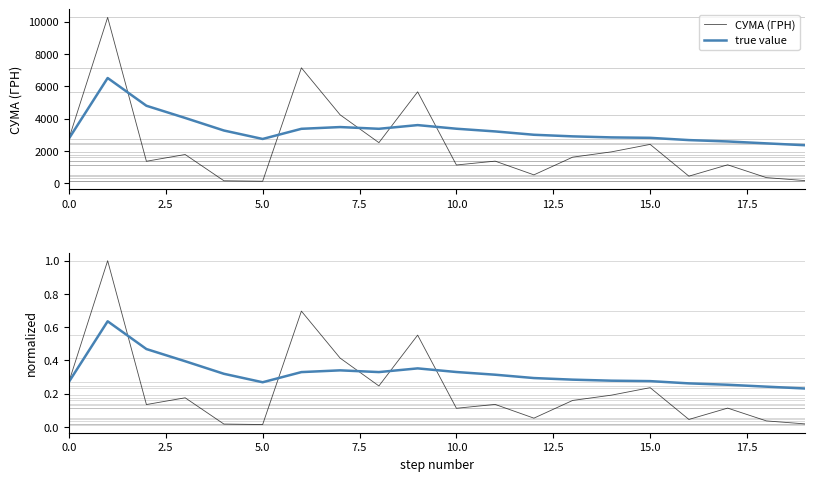

What is the average value of the СУМА (ГРН) series?

2360.6